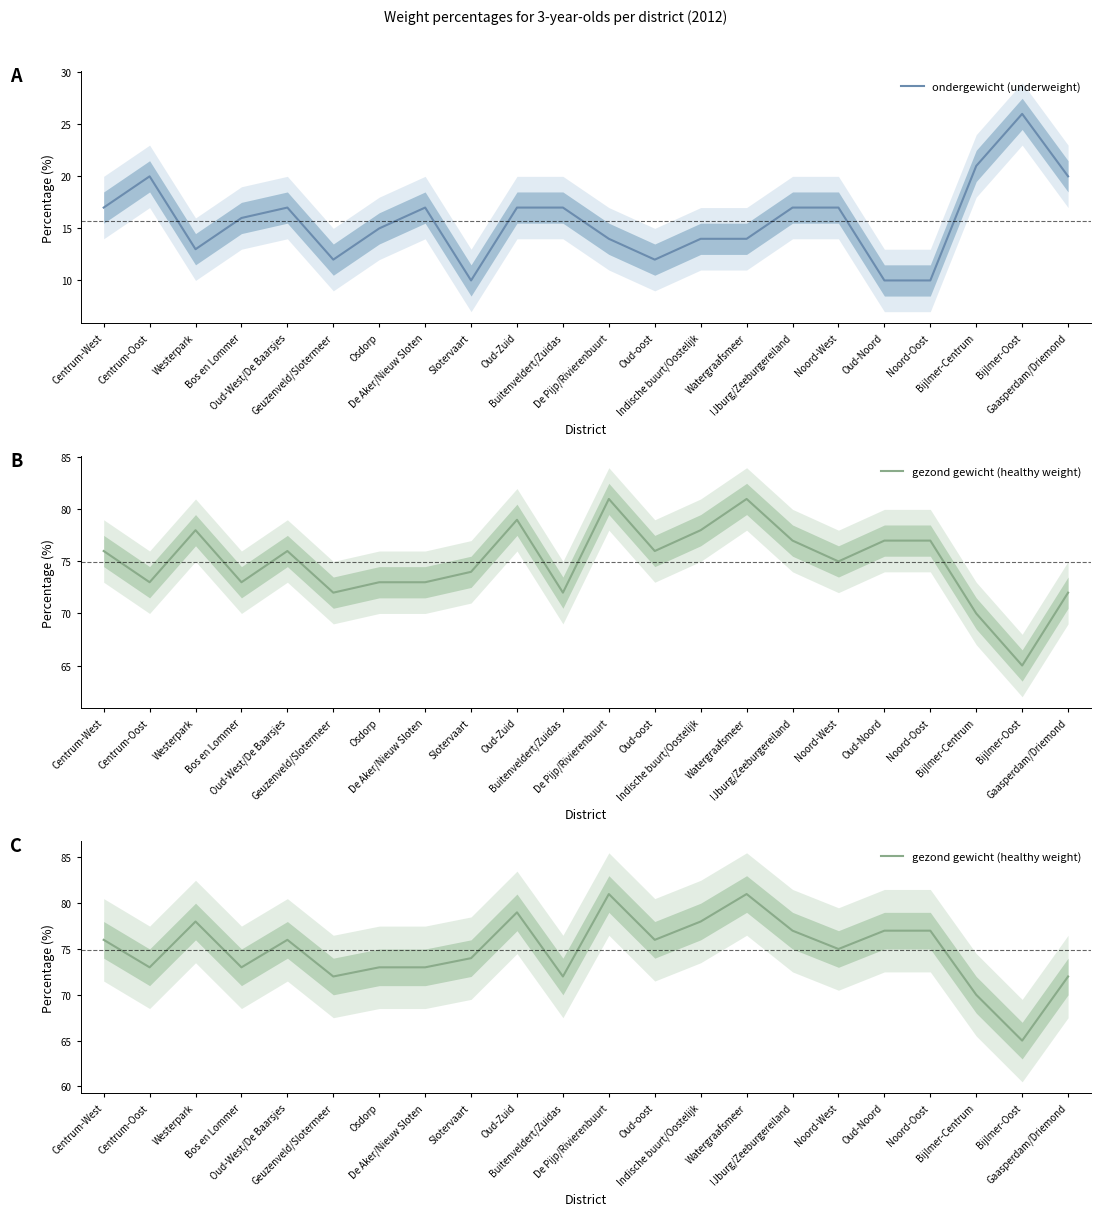

How many data points does each series have?

22